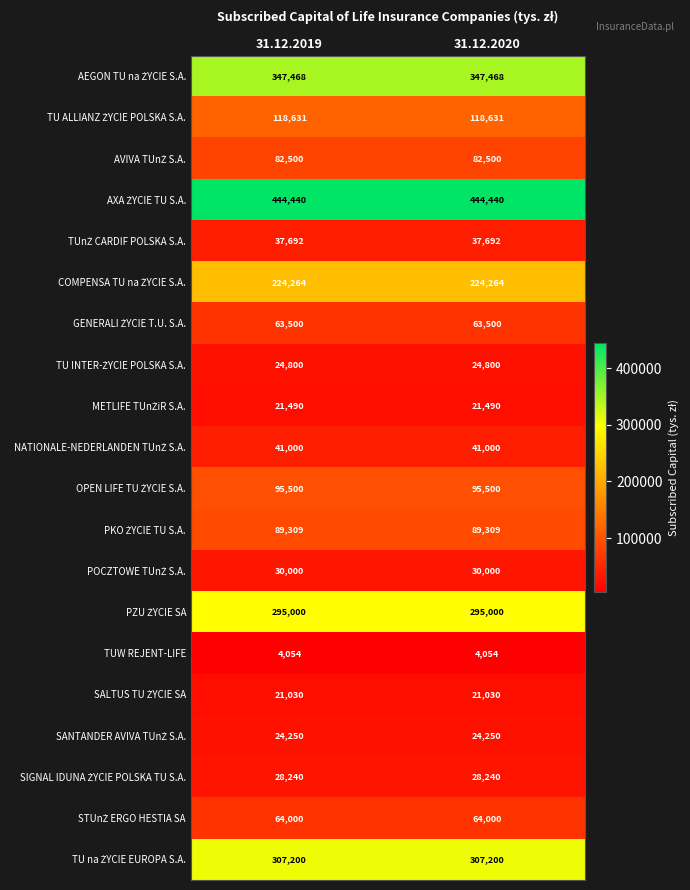

What is the total value across all series at 31.12.2020?

2364368